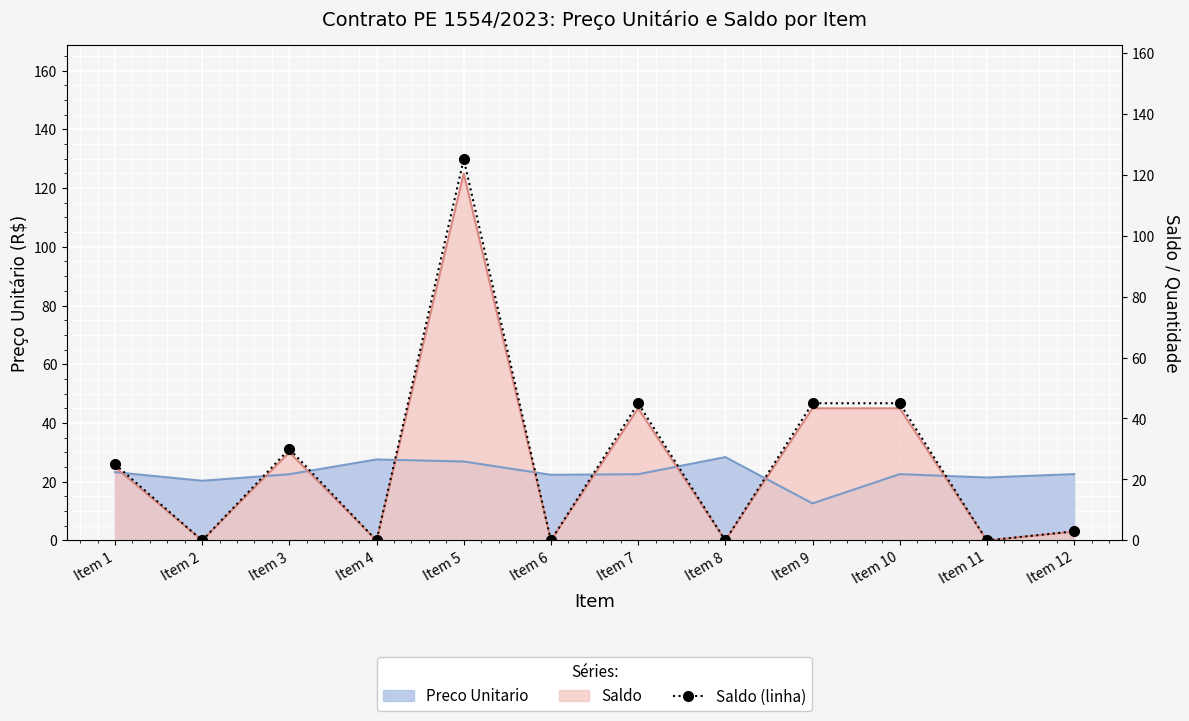

How many values are above zero?

7